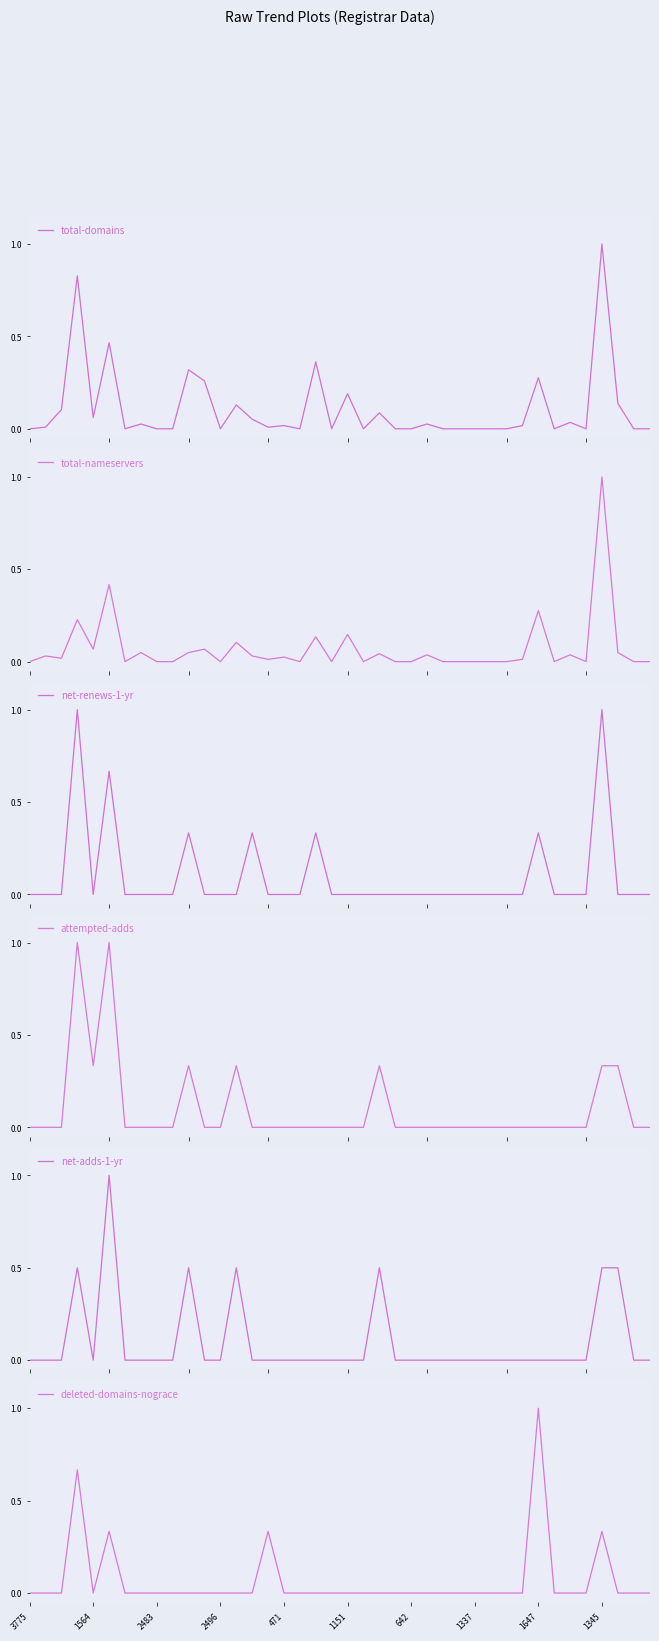

What is the highest value of the total-domains series?

1.0